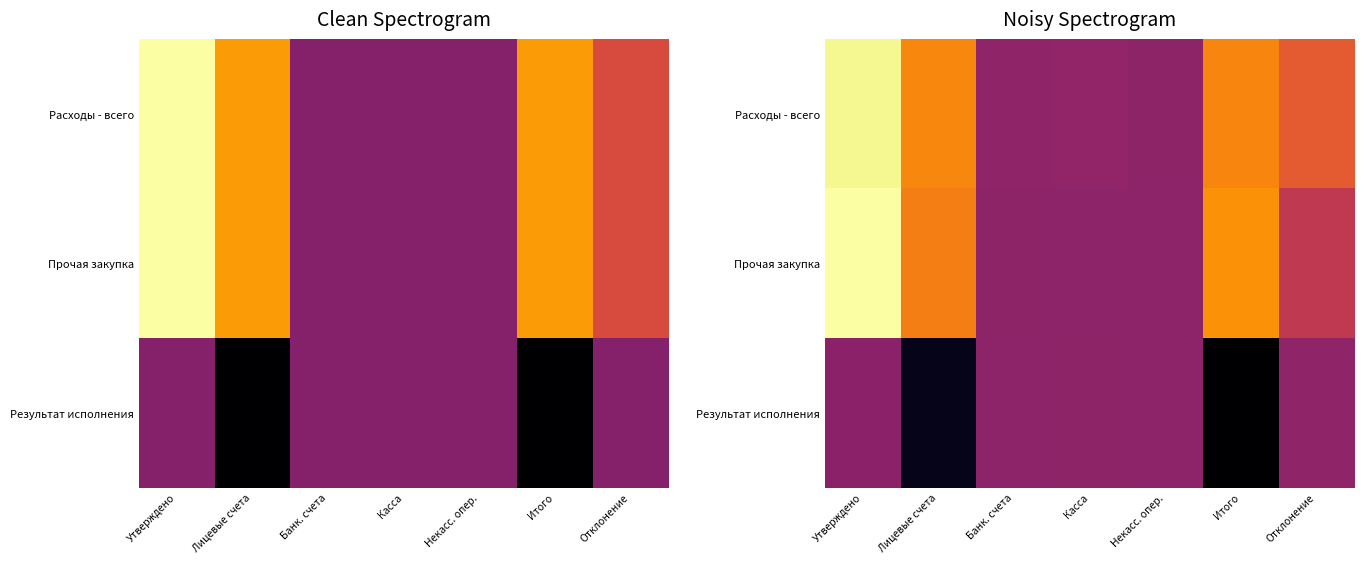

Is it true that Результат исполнения equals 0.7 at Банк. счета?

False